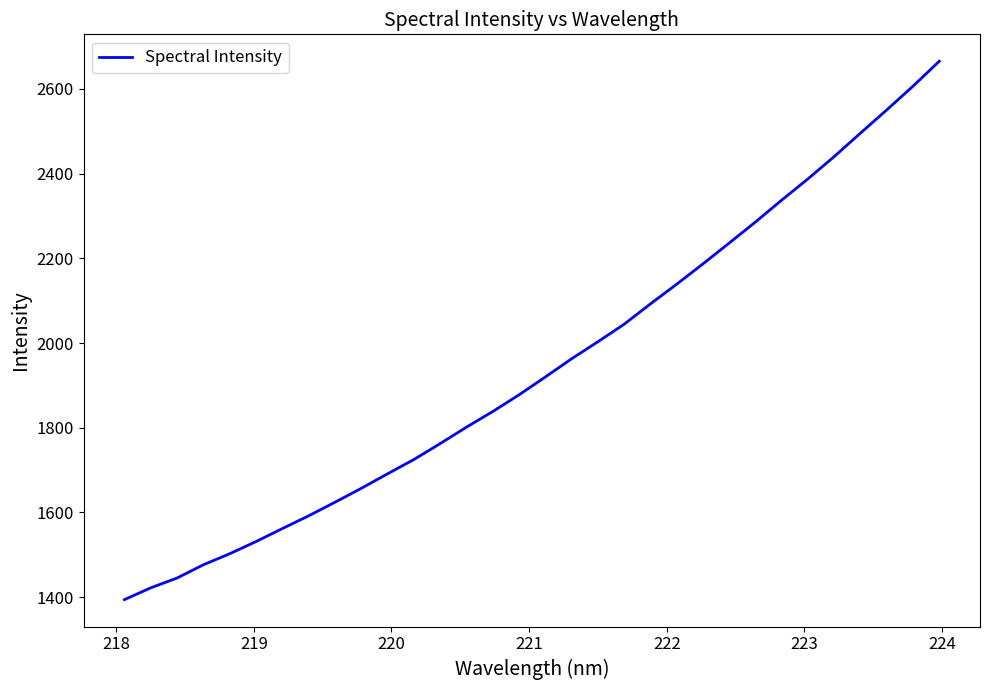

What is the maximum value shown in the chart?

2665.3